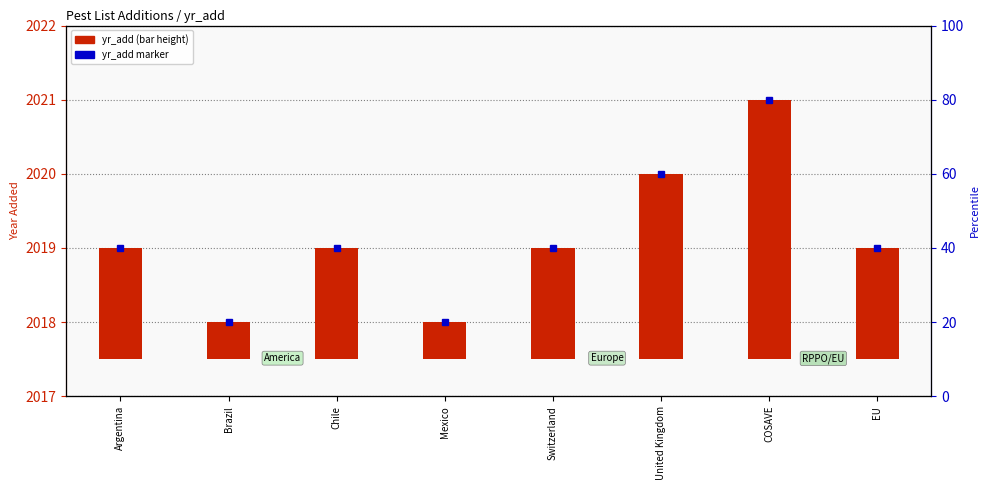

List the labels in order of value, smallest first.

Brazil, Mexico, Argentina, Chile, Switzerland, EU, United Kingdom, COSAVE